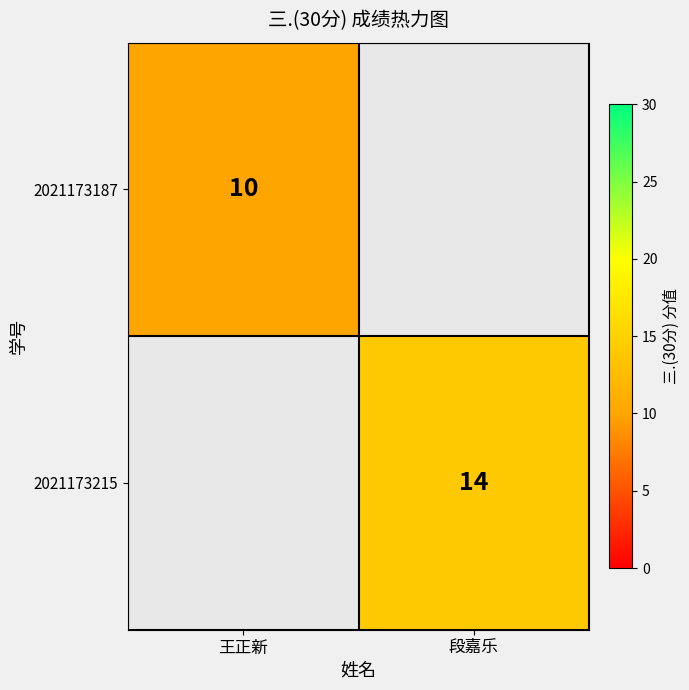

The 2021173187 series shows 10 at 王正新. True or false?

True